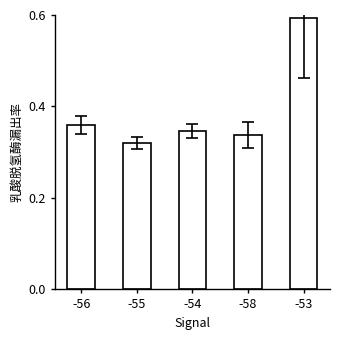

How many categories are shown in the chart?

5